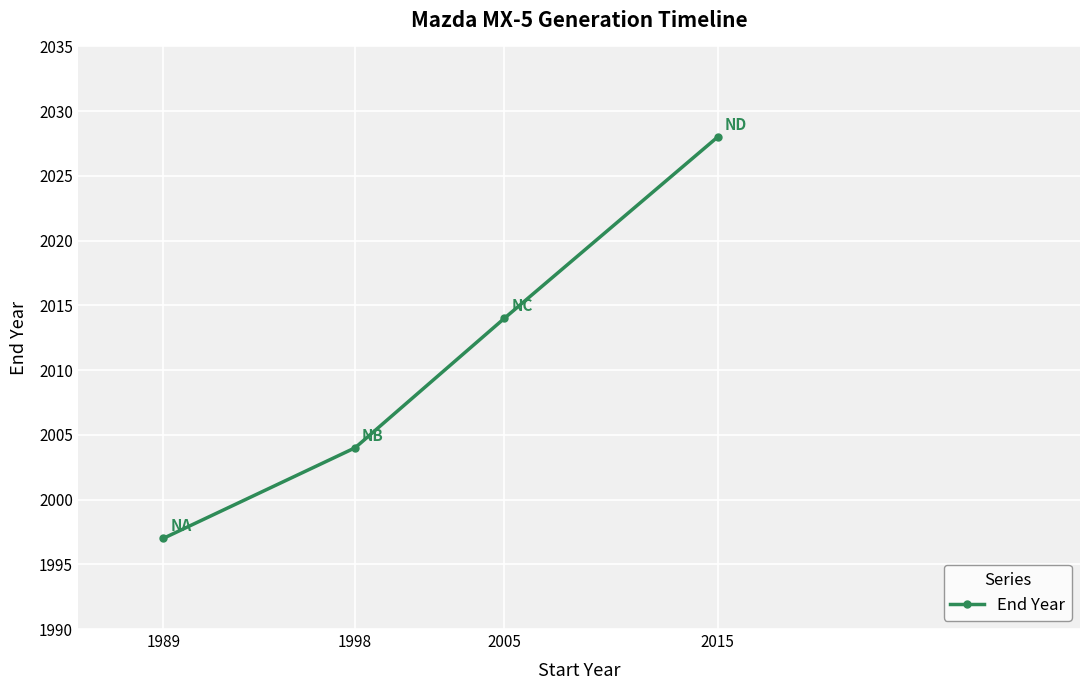

What is the change in value from 1989 to 1998?

+7